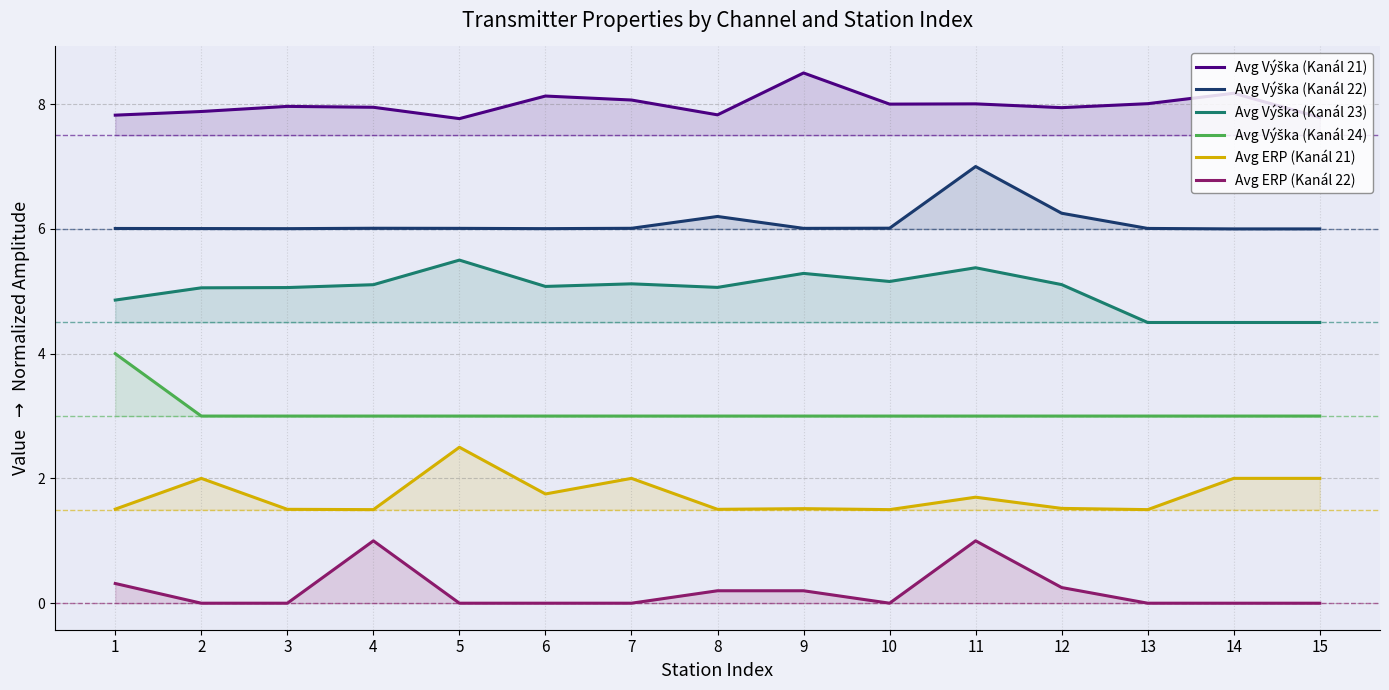

Reading right to left, transcribe all the data shown in this chart.

Avg Výška (Kanál 21): 15=7.8	14=8.2	13=8.0	12=7.9	11=8.0	10=8.0	9=8.5	8=7.8	7=8.1	6=8.1	5=7.8	4=7.9	3=8.0	2=7.9	1=7.8
Avg Výška (Kanál 22): 15=6.0	14=6.0	13=6.0	12=6.3	11=7.0	10=6.0	9=6.0	8=6.2	7=6.0	6=6.0	5=6.0	4=6.0	3=6.0	2=6.0	1=6.0
Avg Výška (Kanál 23): 15=4.5	14=4.5	13=4.5	12=5.1	11=5.4	10=5.2	9=5.3	8=5.1	7=5.1	6=5.1	5=5.5	4=5.1	3=5.1	2=5.1	1=4.9
Avg Výška (Kanál 24): 15=3.0	14=3.0	13=3.0	12=3.0	11=3.0	10=3.0	9=3.0	8=3.0	7=3.0	6=3.0	5=3.0	4=3.0	3=3.0	2=3.0	1=4.0
Avg ERP (Kanál 21): 15=2.0	14=2.0	13=1.5	12=1.5	11=1.7	10=1.5	9=1.5	8=1.5	7=2.0	6=1.8	5=2.5	4=1.5	3=1.5	2=2.0	1=1.5
Avg ERP (Kanál 22): 15=0.0	14=0.0	13=0.0	12=0.3	11=1.0	10=0.0	9=0.2	8=0.2	7=0.0	6=0.0	5=0.0	4=1.0	3=0.0	2=0.0	1=0.3